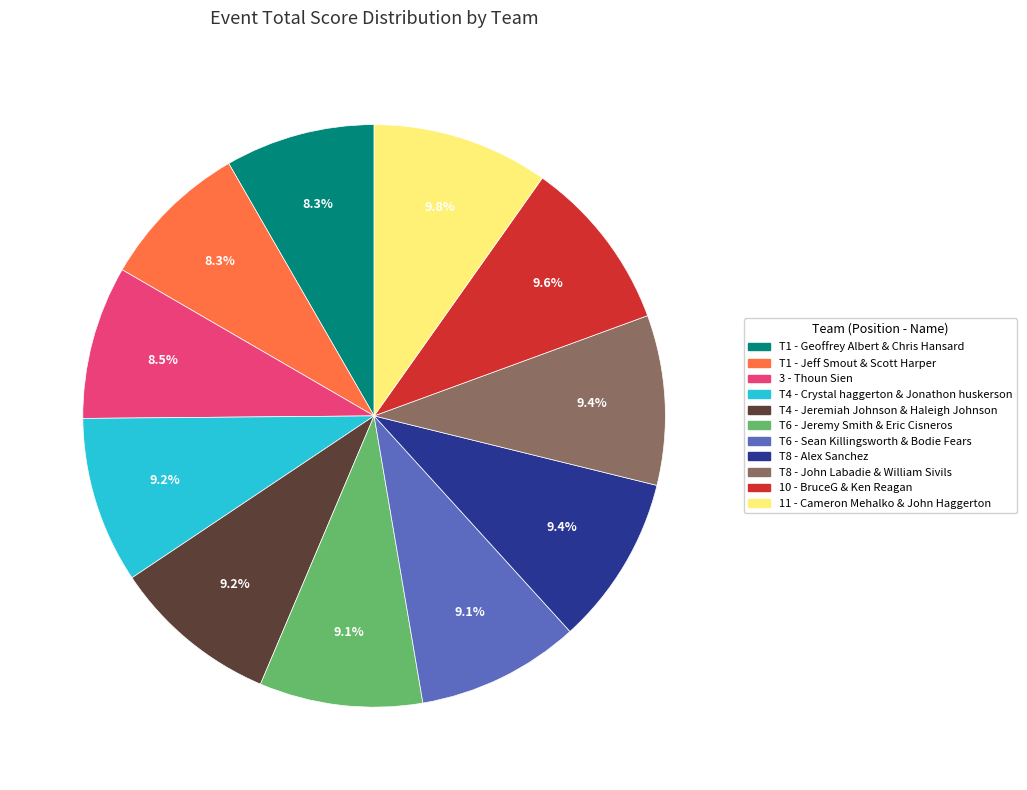

How many segments does this pie chart have?

11